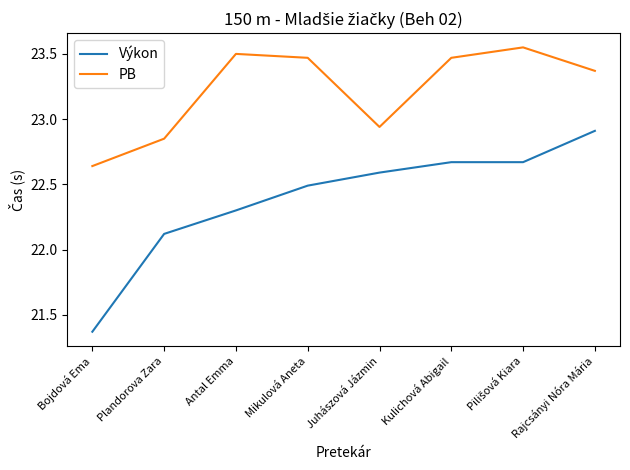

At which label does PB first exceed 23?

Antal Emma